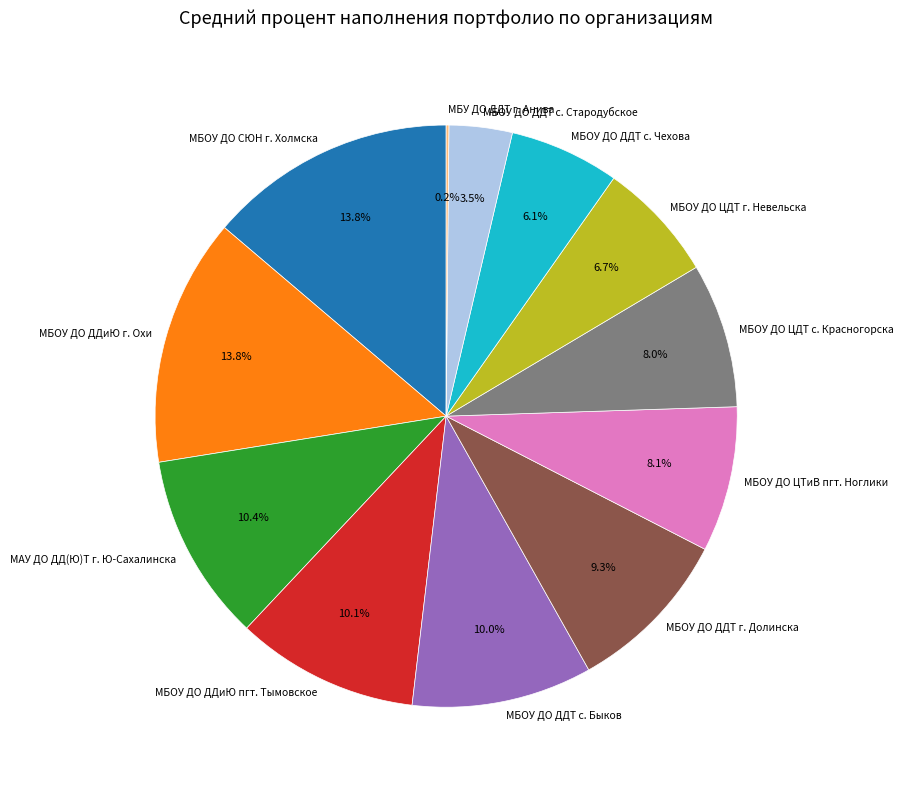

What is the ratio of the value at МБОУ ДО ДДТ с. Чехова to the value at МБОУ ДО СЮН г. Холмска?

0.4